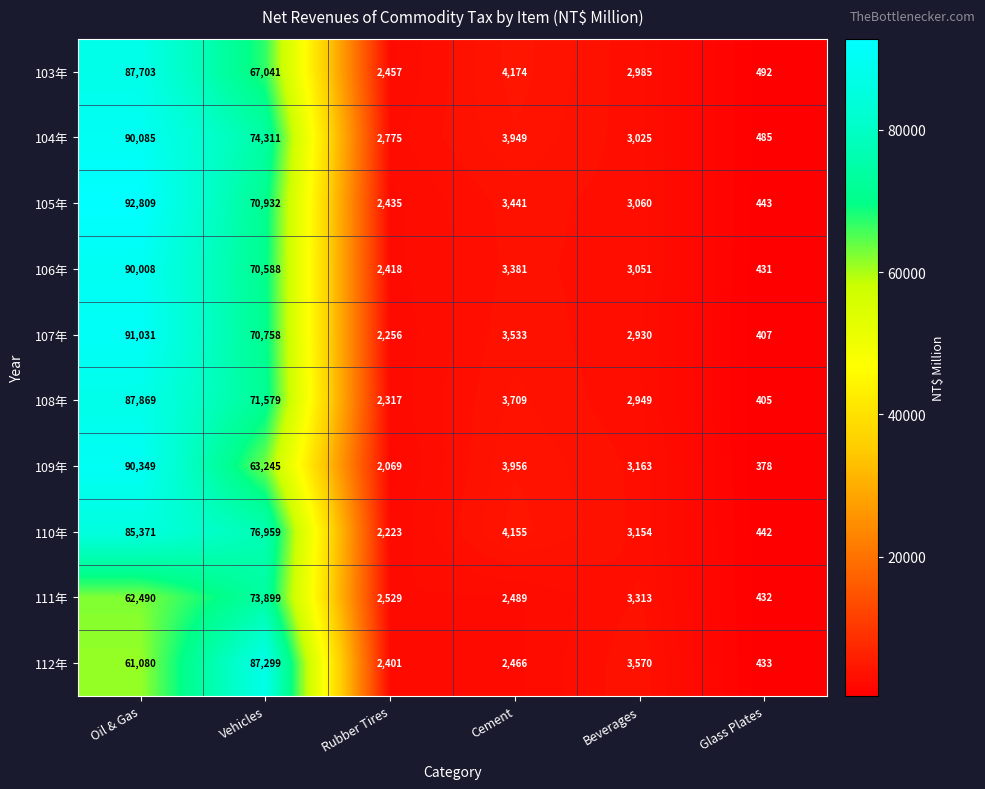

At which label does 112年 reach its peak?

Vehicles